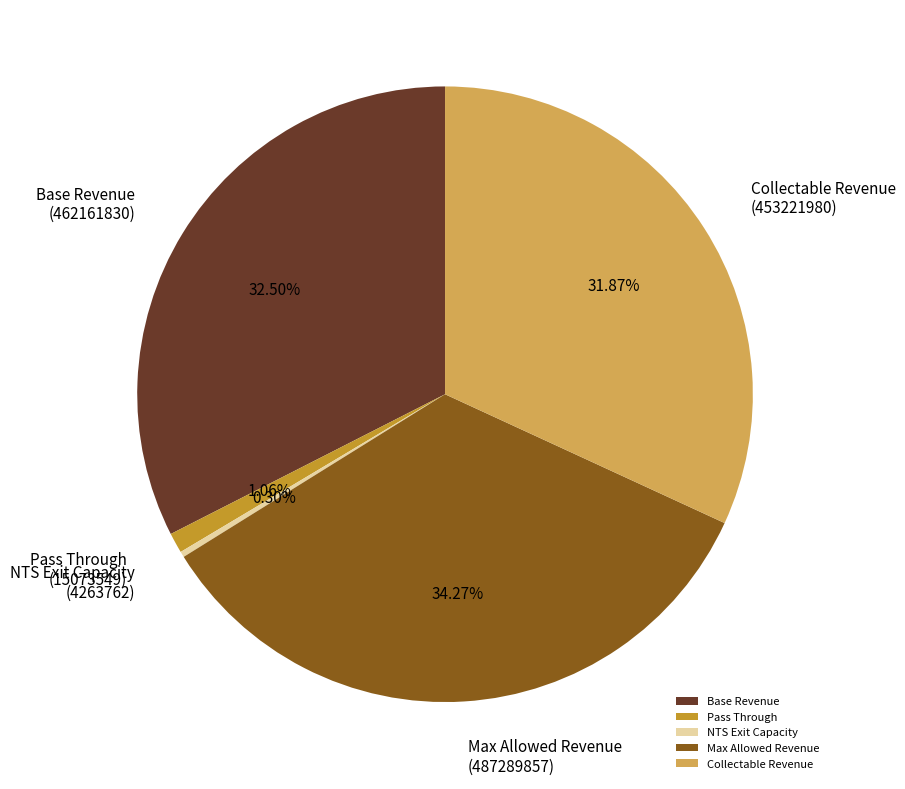

Which has a higher value, Max Allowed Revenue or NTS Exit Capacity?

Max Allowed Revenue